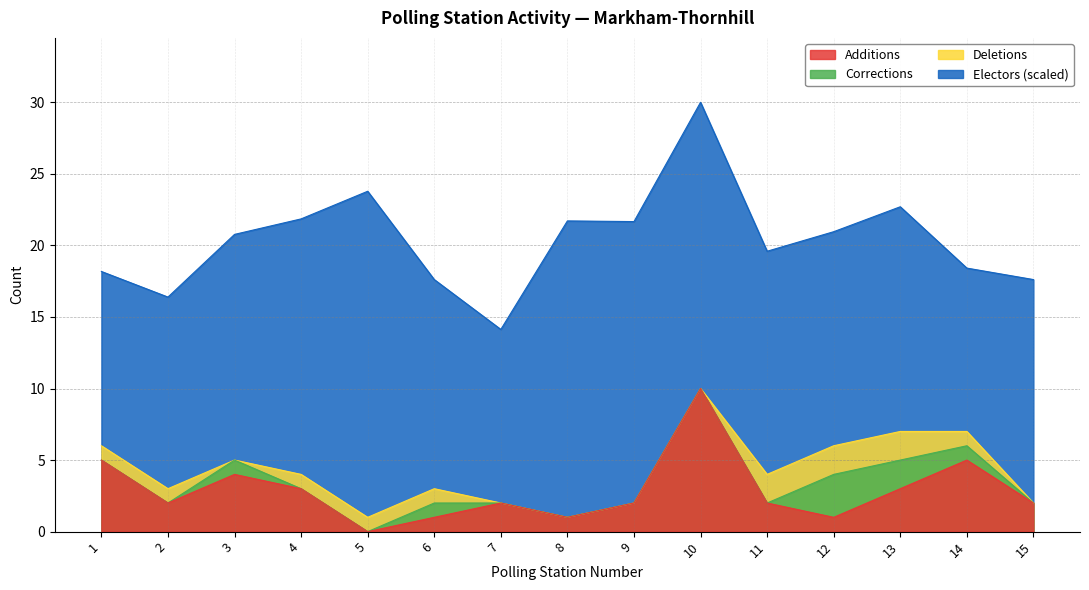

At which label does Electors reach its minimum?

7